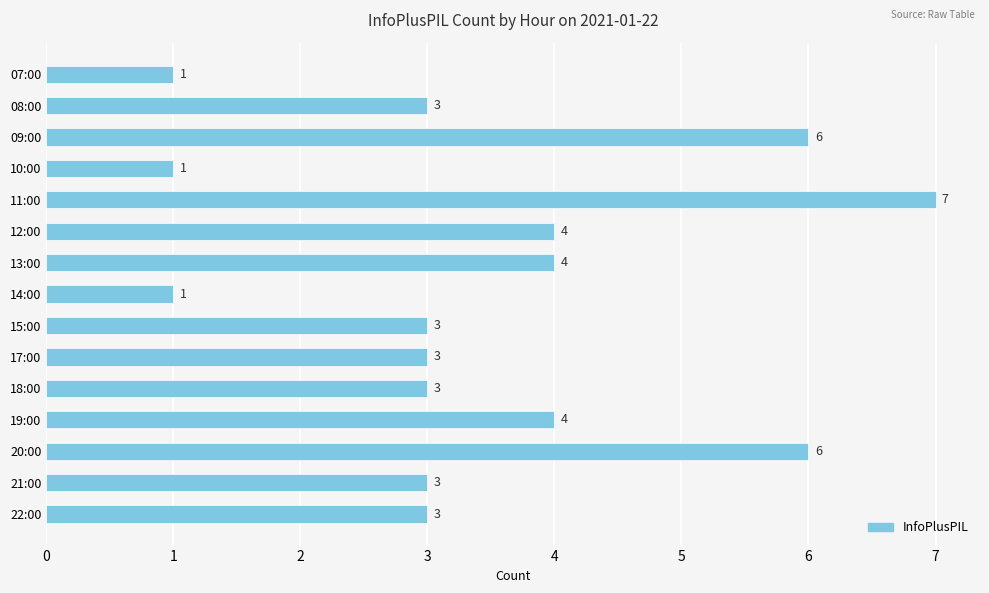

Count the values in the range 3 to 4.

9